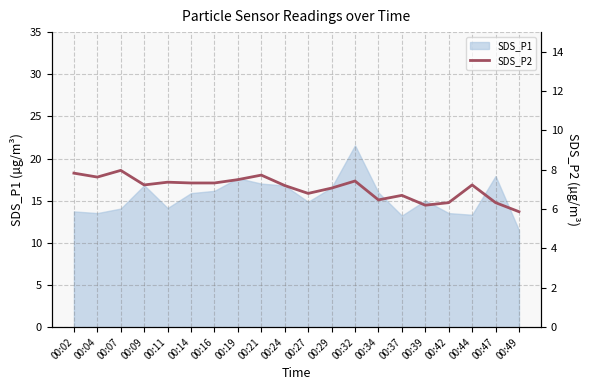

True or false: the data shows 7.5 at 00:19.

True